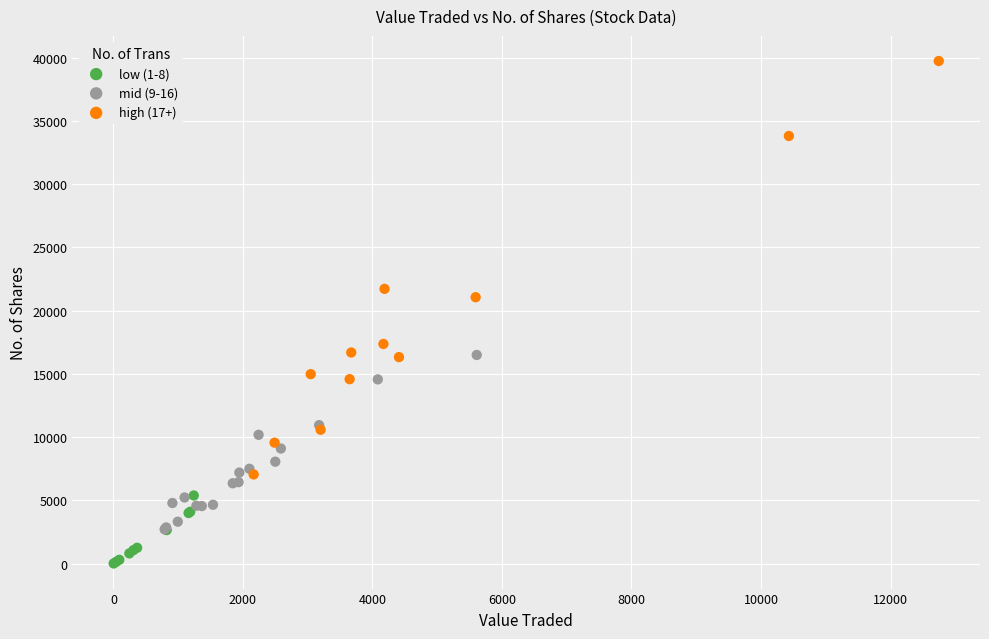

Which series reaches the maximum Y coordinate?

high (17+)